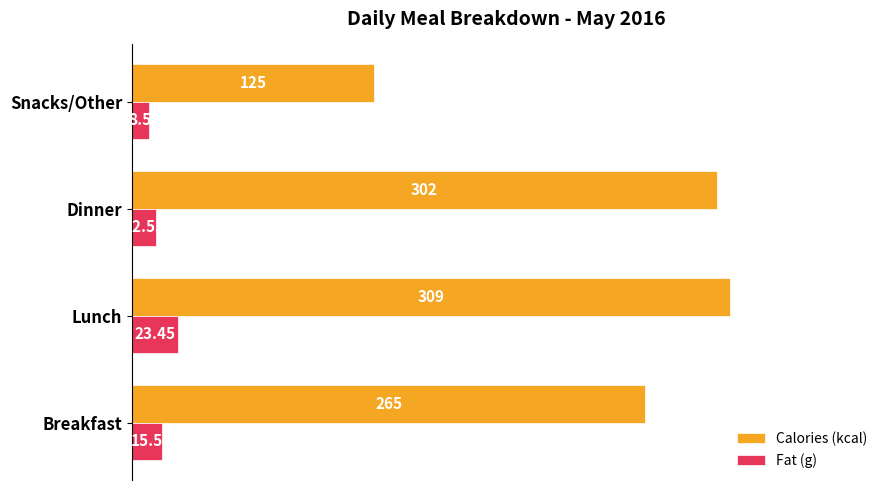

Where is Calories (kcal) nearest to the value 217?

Breakfast